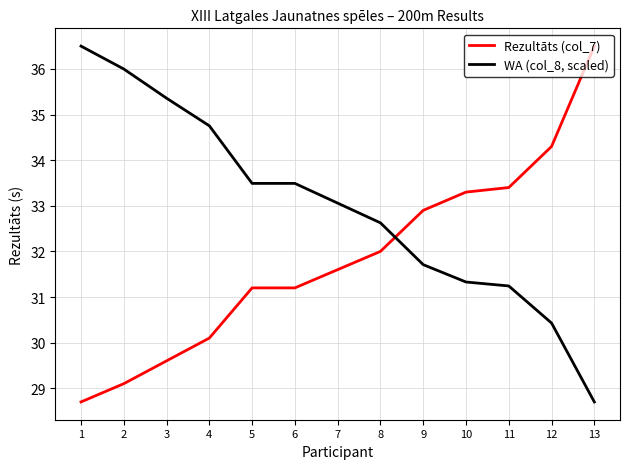

Is the value of WA (col_8, scaled) at 10 greater than the value of Rezultāts (col_7) at 10?

No